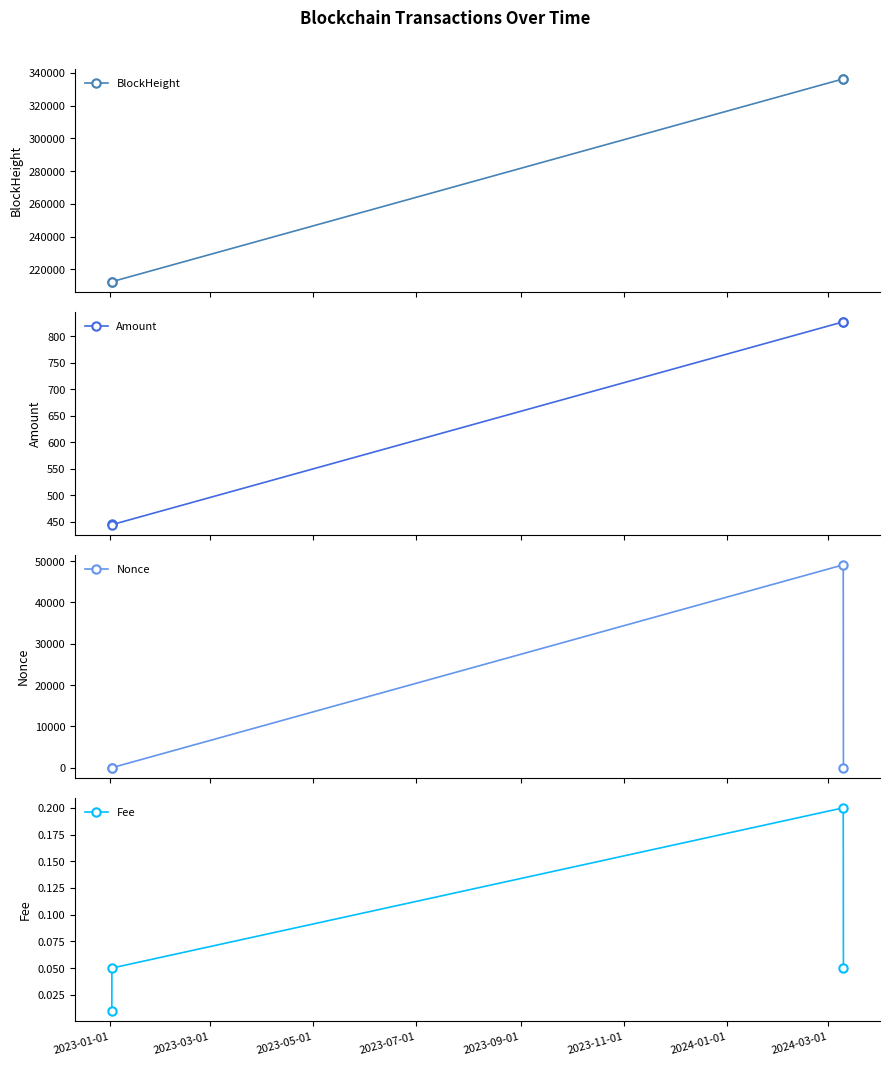

What is the minimum value for BlockHeight?

212418